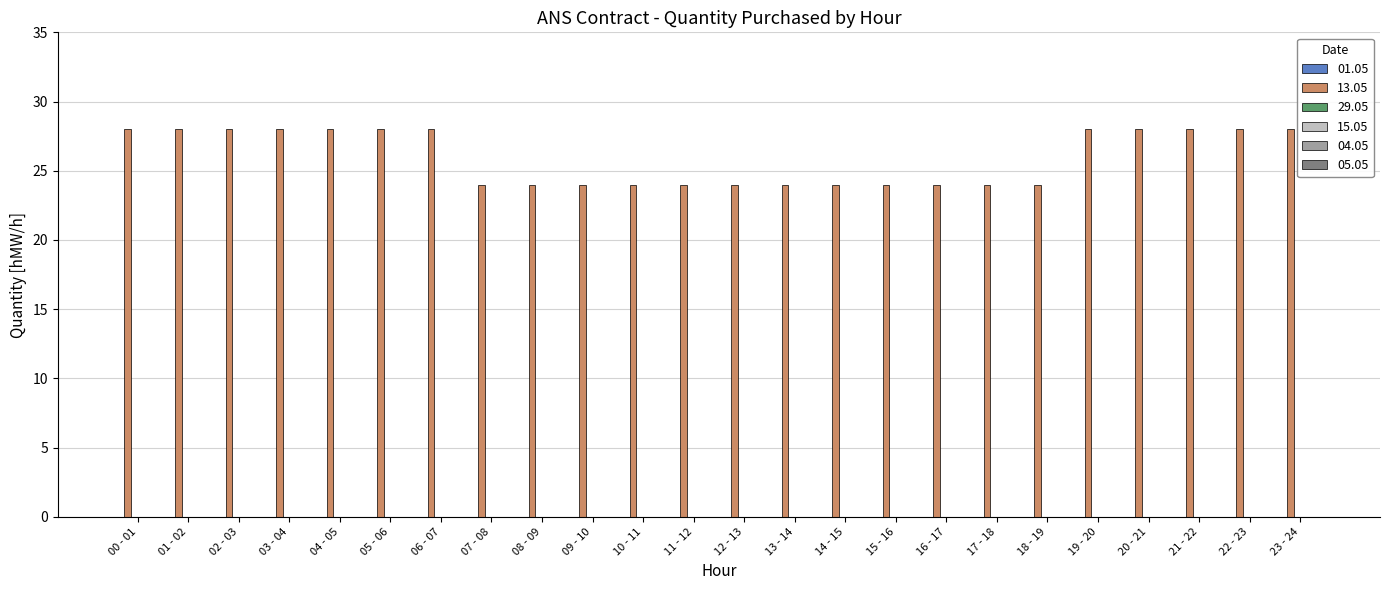

Reading left to right, list all the values displayed in this chart.

28	28	28	28	28	28	28	24	24	24	24	24	24	24	24	24	24	24	24	28	28	28	28	28